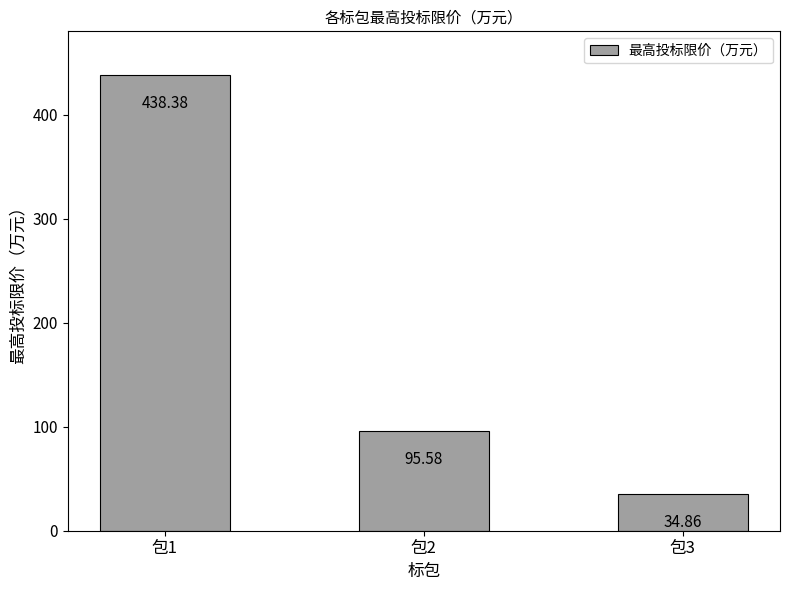

How many bars are there in total?

3